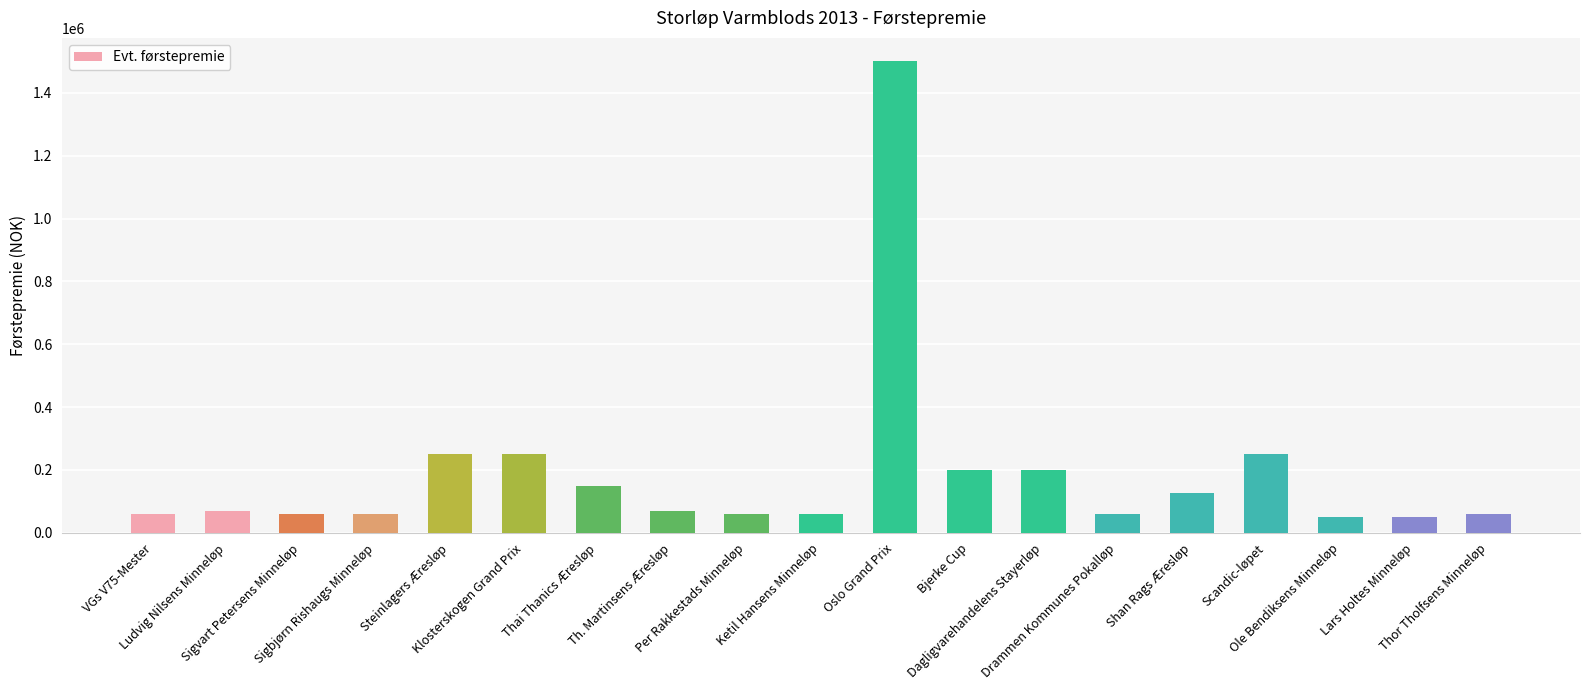

What is the difference between the maximum and minimum values?

1450000